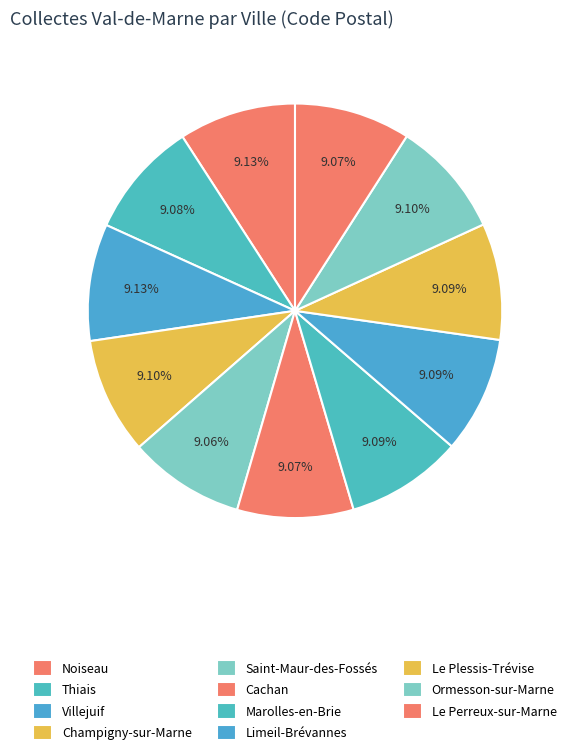

What is the change in value from Thiais to Le Plessis-Trévise?

+100